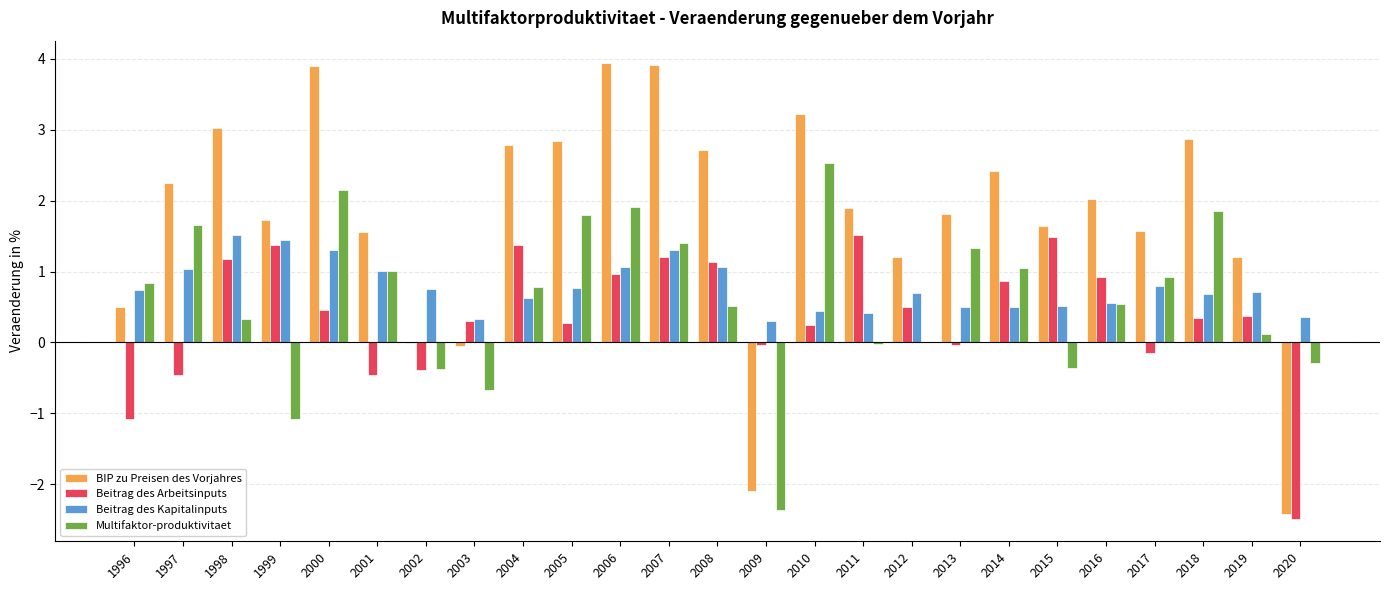

At which label does Multifaktor-produktivitaet first exceed 0?

1996